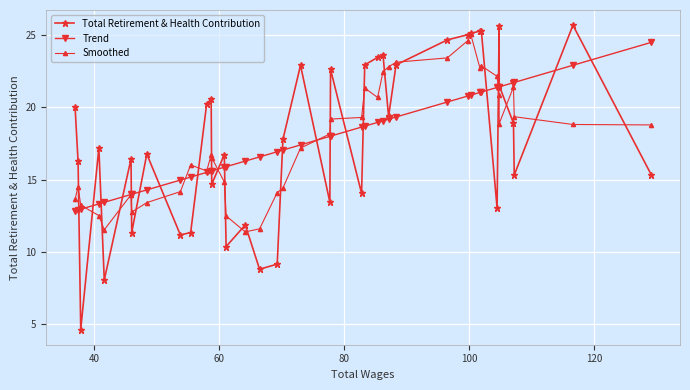

What is the maximum value for Trend?

24.5